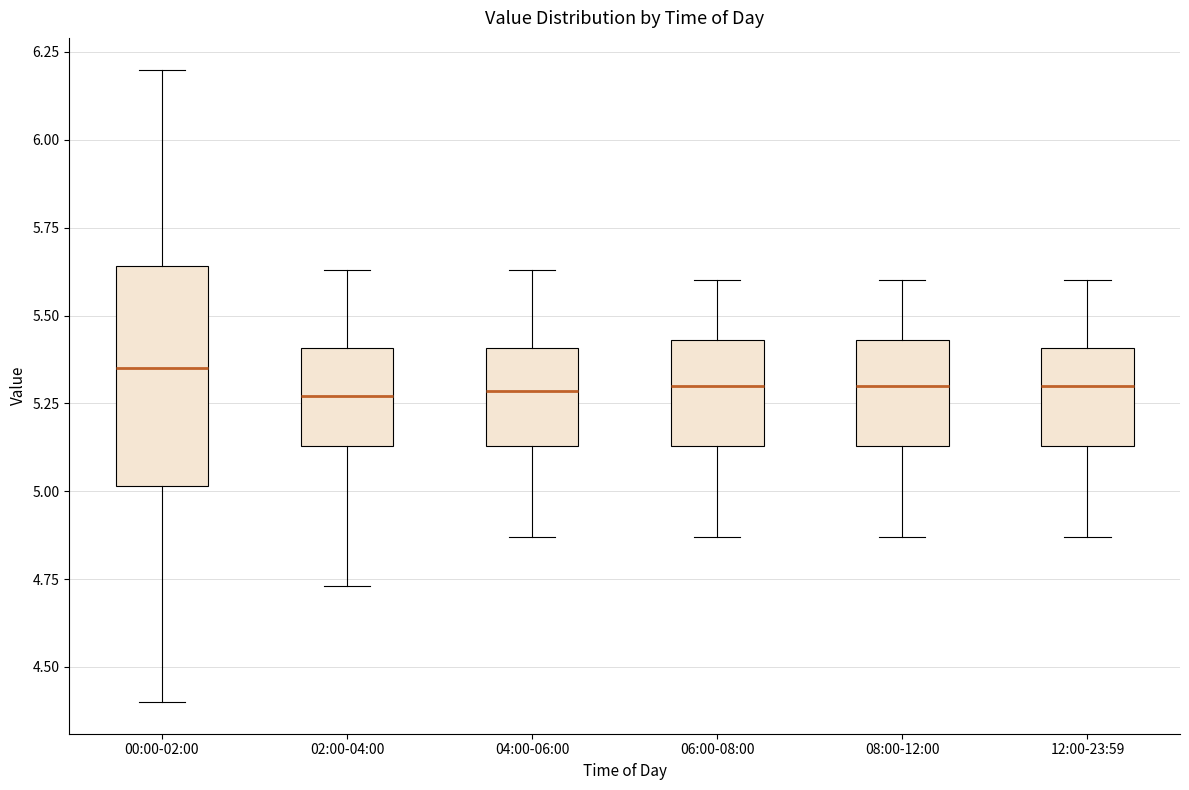

Reading left to right, transcribe this box plot: for each box, give where its median line is, the range the box spans, and where its two whiskers end, as read against the y-axis. The values are not printed on the chart, so give them approximately, as read against the axis.

00:00-02:00: median 5.35, box 5.00 to 5.65, whiskers 4.40 to 6.20
02:00-04:00: median 5.25, box 5.15 to 5.40, whiskers 4.75 to 5.65
04:00-06:00: median 5.30, box 5.15 to 5.40, whiskers 4.85 to 5.65
06:00-08:00: median 5.30, box 5.15 to 5.45, whiskers 4.85 to 5.60
08:00-12:00: median 5.30, box 5.15 to 5.45, whiskers 4.85 to 5.60
12:00-23:59: median 5.30, box 5.15 to 5.40, whiskers 4.85 to 5.60